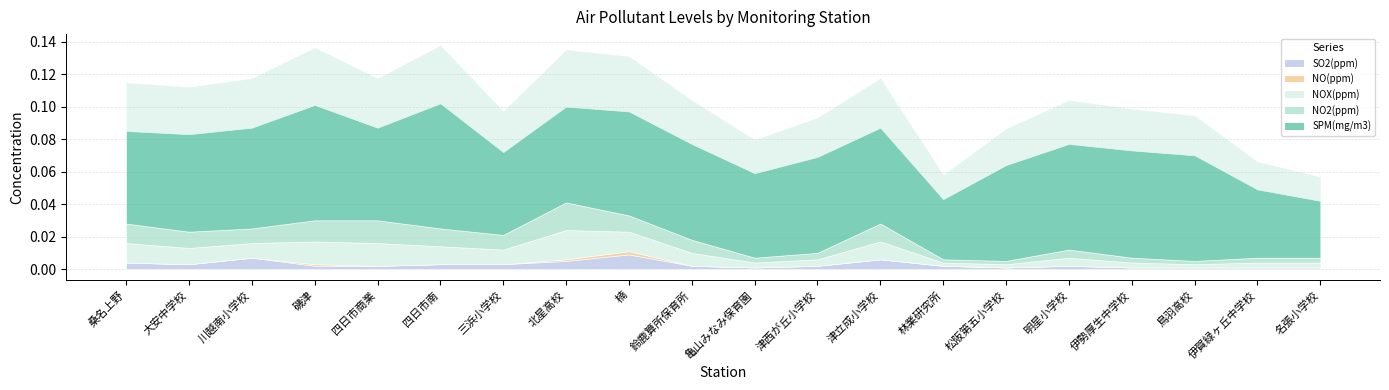

At which category does SO2(ppm) reach its first local valley?

大安中学校